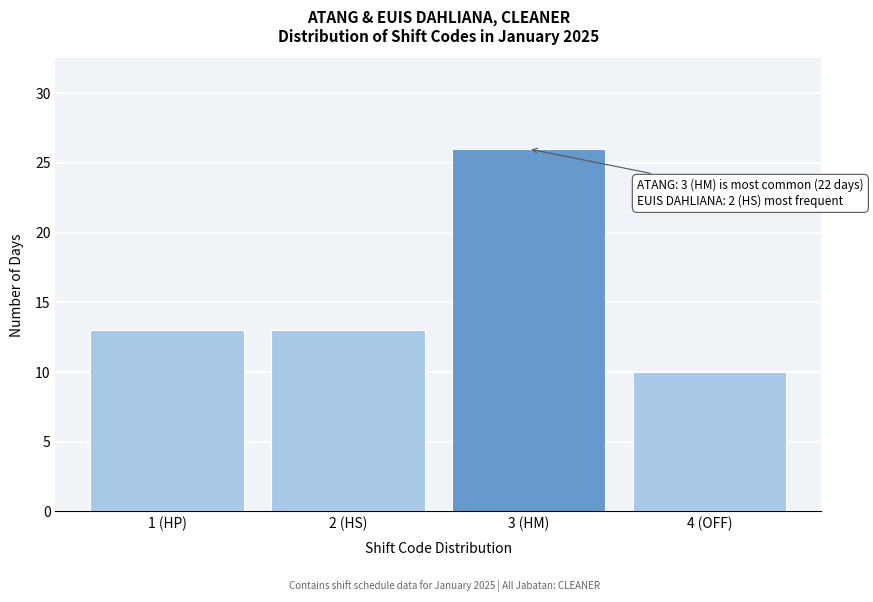

Reading left to right, what are all the values shown in this chart?

1 (HP)=13	2 (HS)=13	3 (HM)=26	4 (OFF)=10